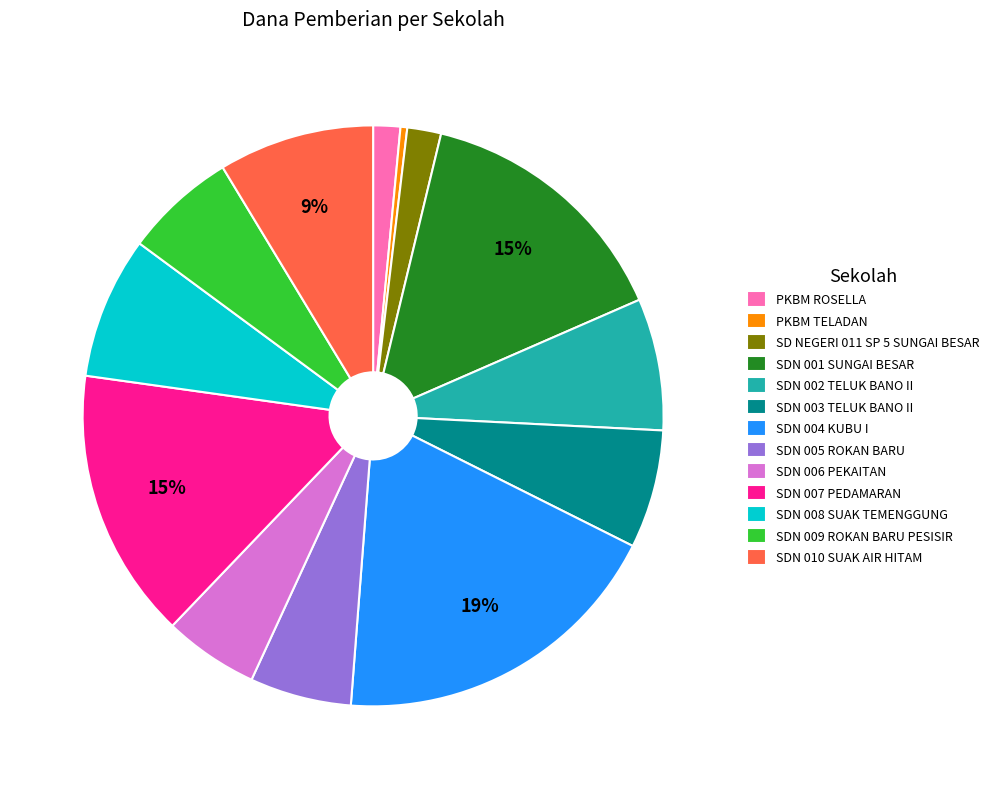

Combined, do SDN 008 SUAK TEMENGGUNG and SDN 007 PEDAMARAN account for over 50%?

No